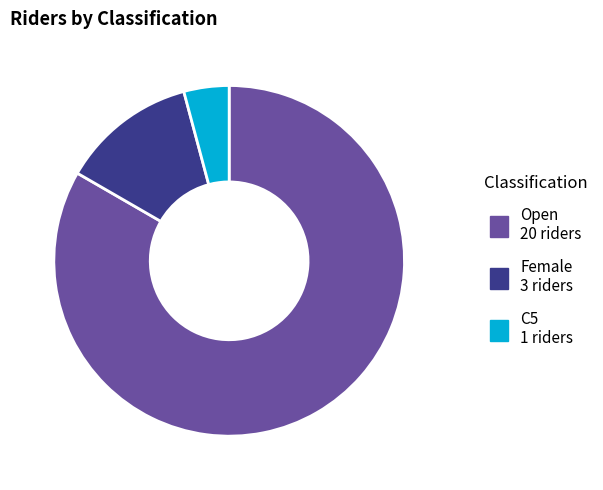

Does any single category account for the majority?

Yes